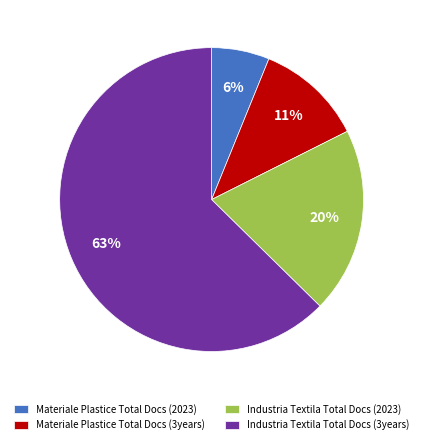

To the nearest percent, what is the combined percentage of Industria Textila Total Docs (2023) and Materiale Plastice Total Docs (2023)?

26%